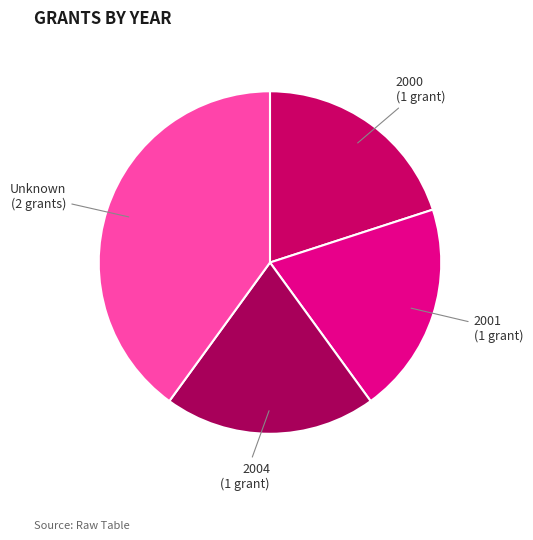

How many segments does this pie chart have?

4